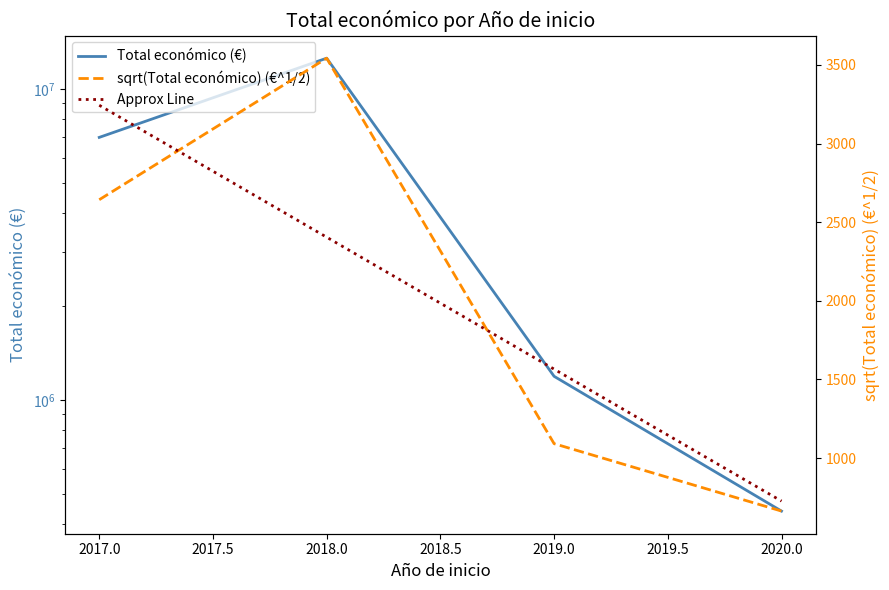

At how many categories does at least one series exceed 11079336?

1